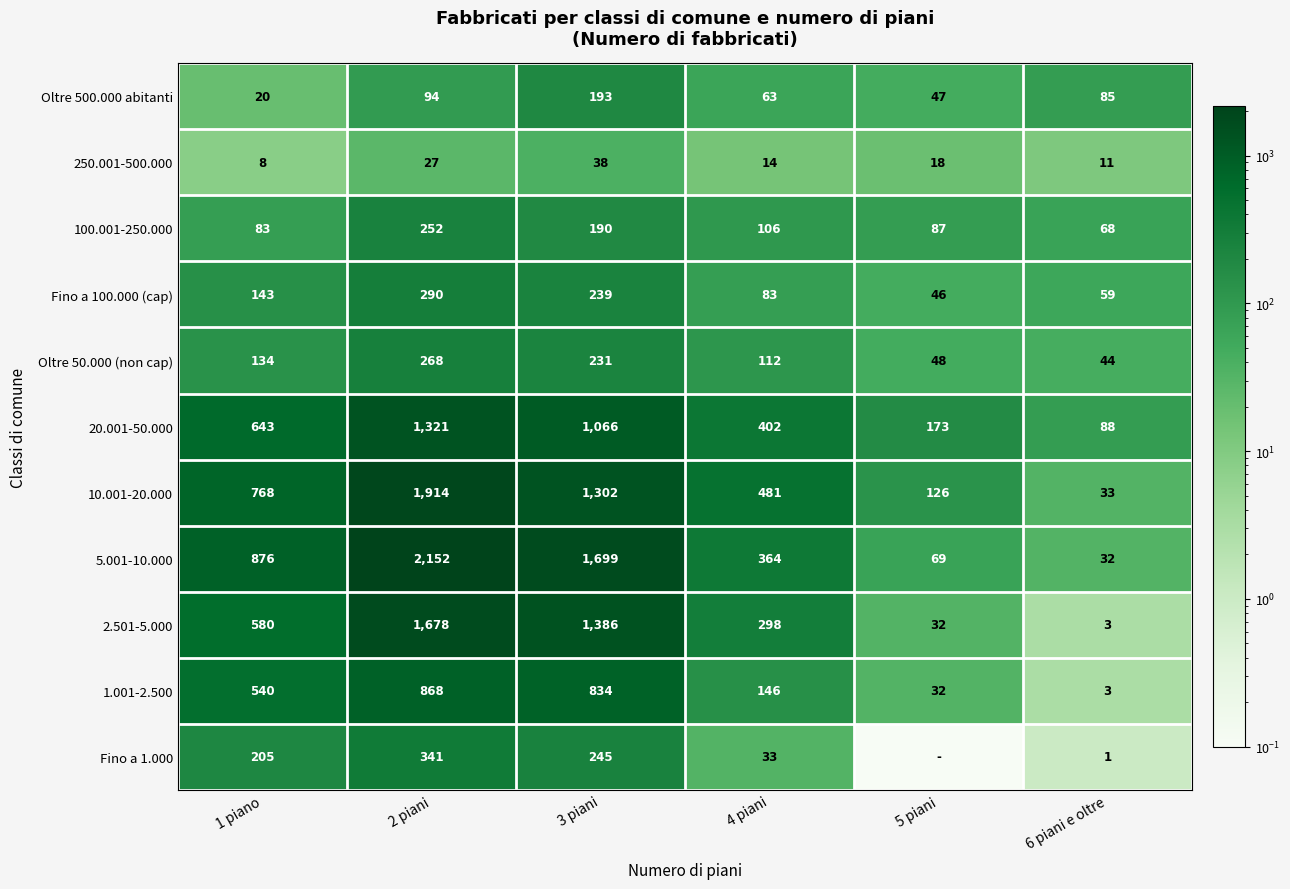

At which label does 5.001-10.000 reach its peak?

2 piani